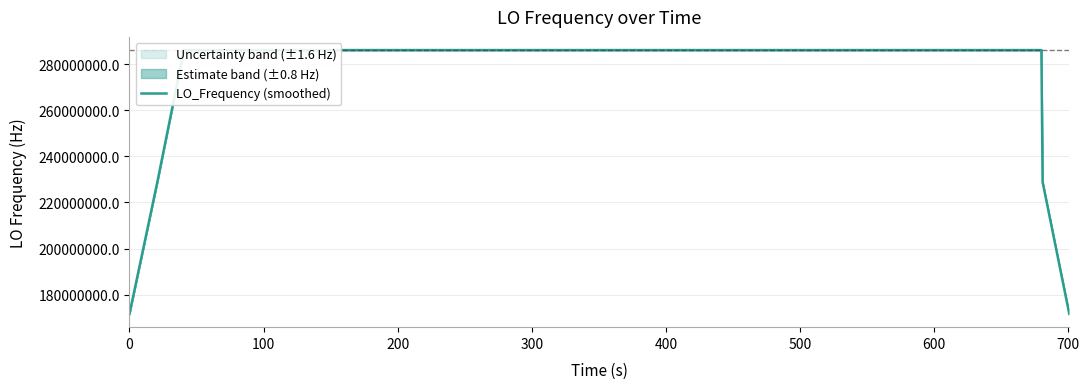

Does the chart display data point markers on the line(s)?

No